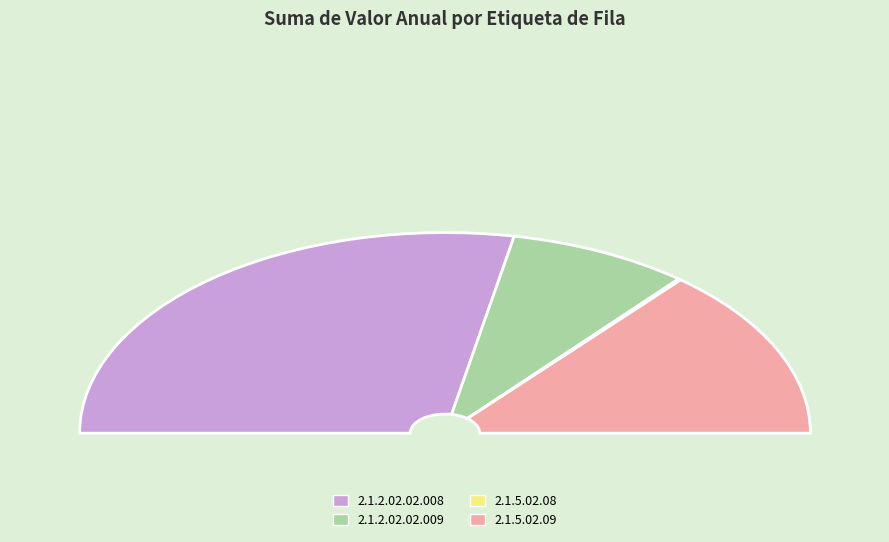

To the nearest percent, what is the average slice percentage?

25%